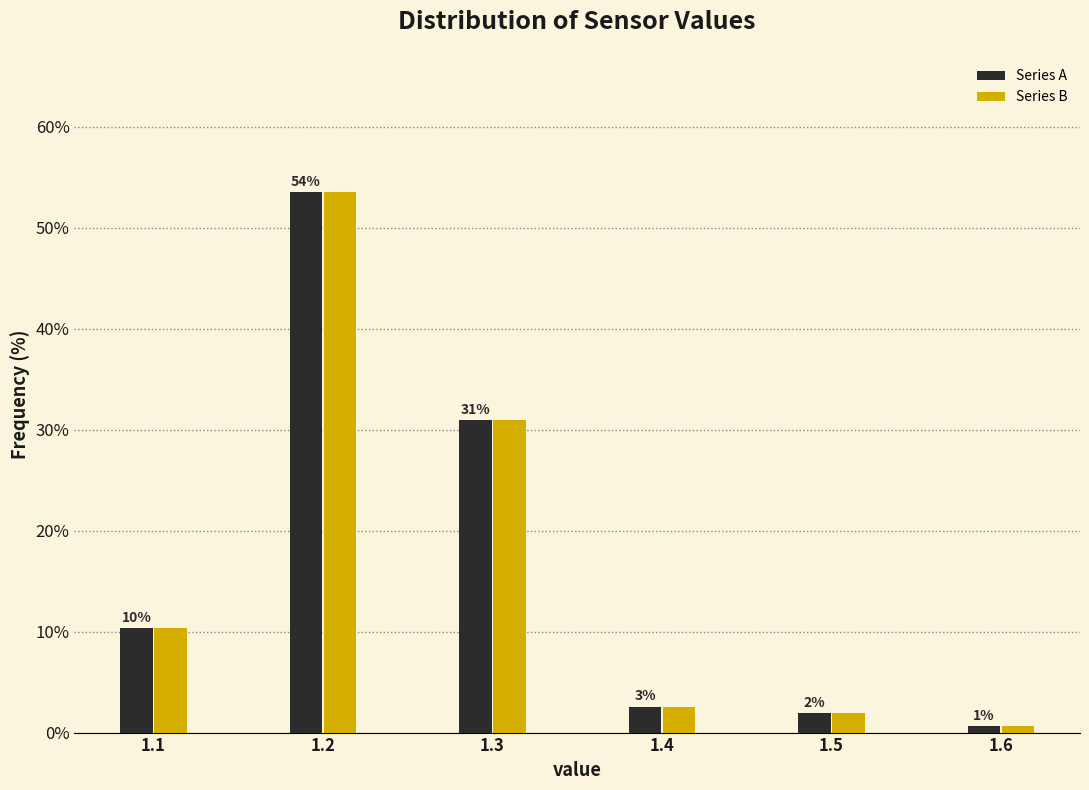

What are all the series names shown in the legend?

Series A, Series B